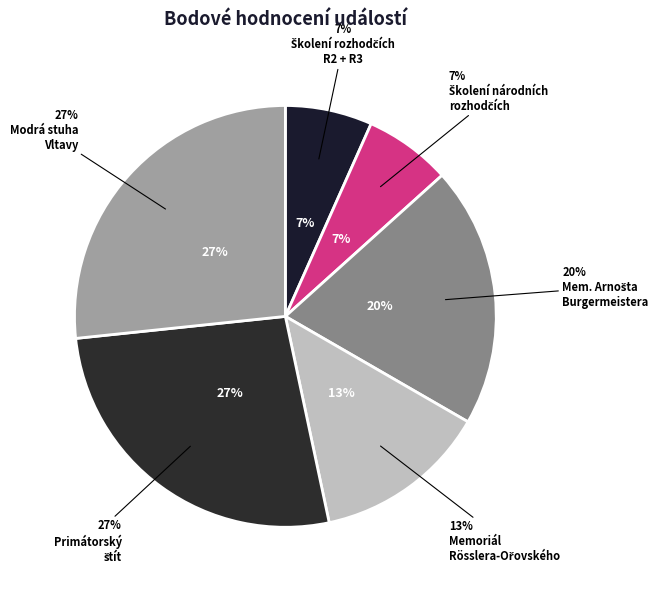

The 111105 slice represents 10% of the pie. True or false?

False